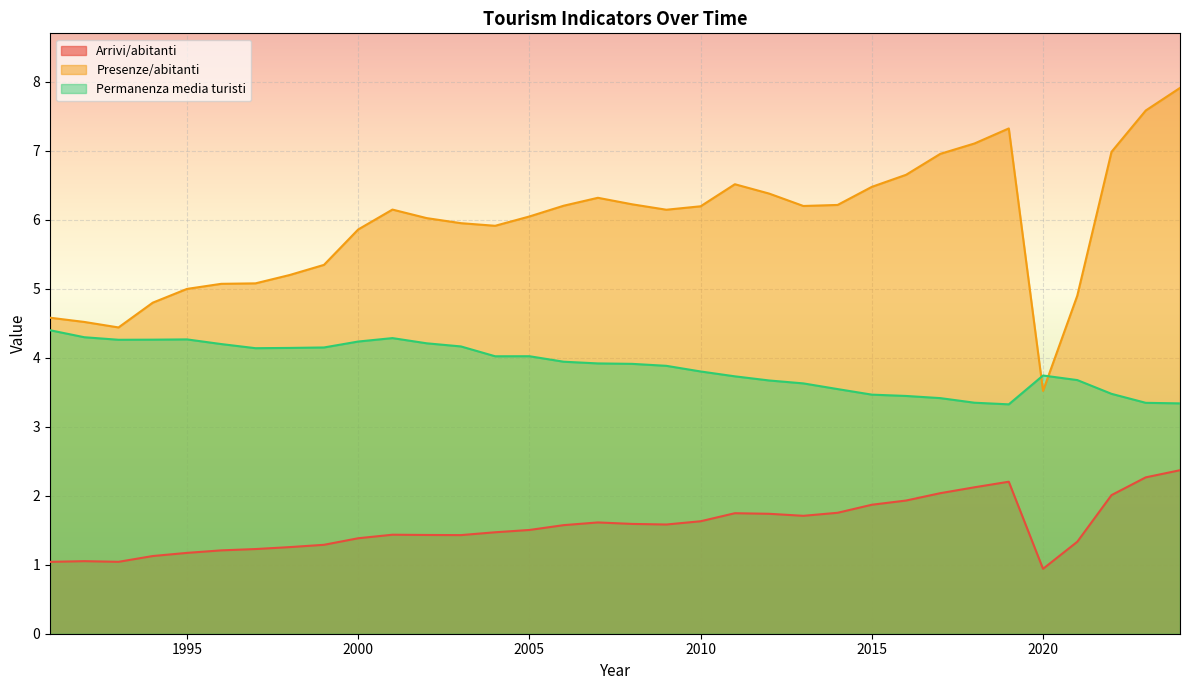

True or false: Permanenza media turisti and Arrivi/abitanti cross at least once.

False